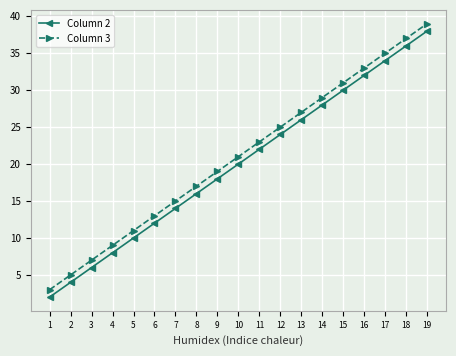

Which series has the largest total across all categories?

Column 3